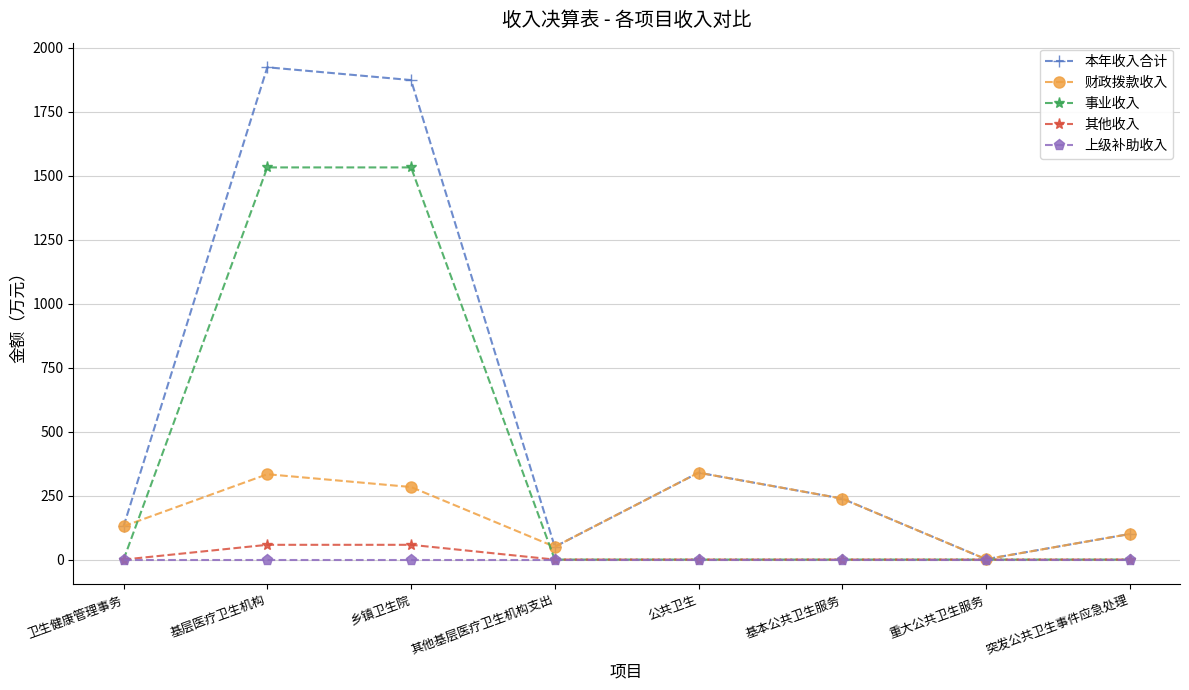

The value of 事业收入 at 突发公共卫生事件应急处理 is -611.9. True or false?

False